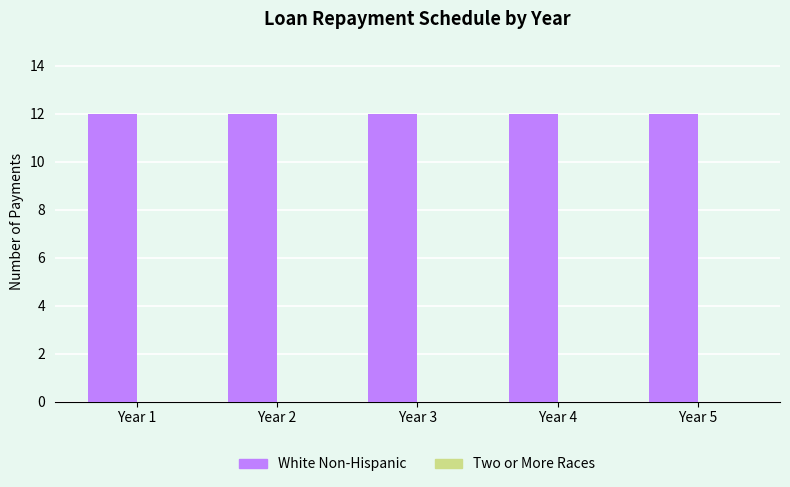

What is the total value across all series at Year 4?

12